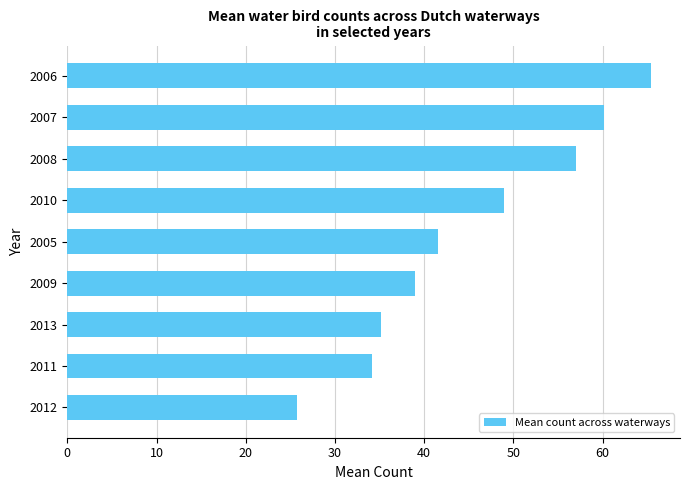

Reading bottom to top, extract all data points from this chart.

25.8	34.2	35.2	39.0	41.6	49.0	57.0	60.2	65.4